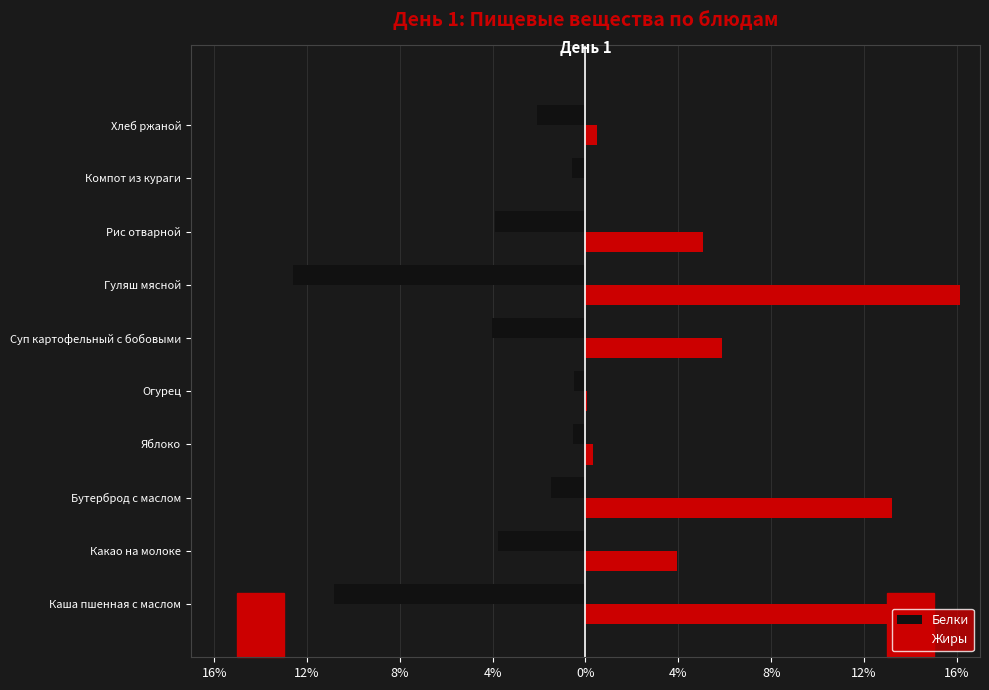

What is the value of the Белки bar at the 7th from the left?

-1.5